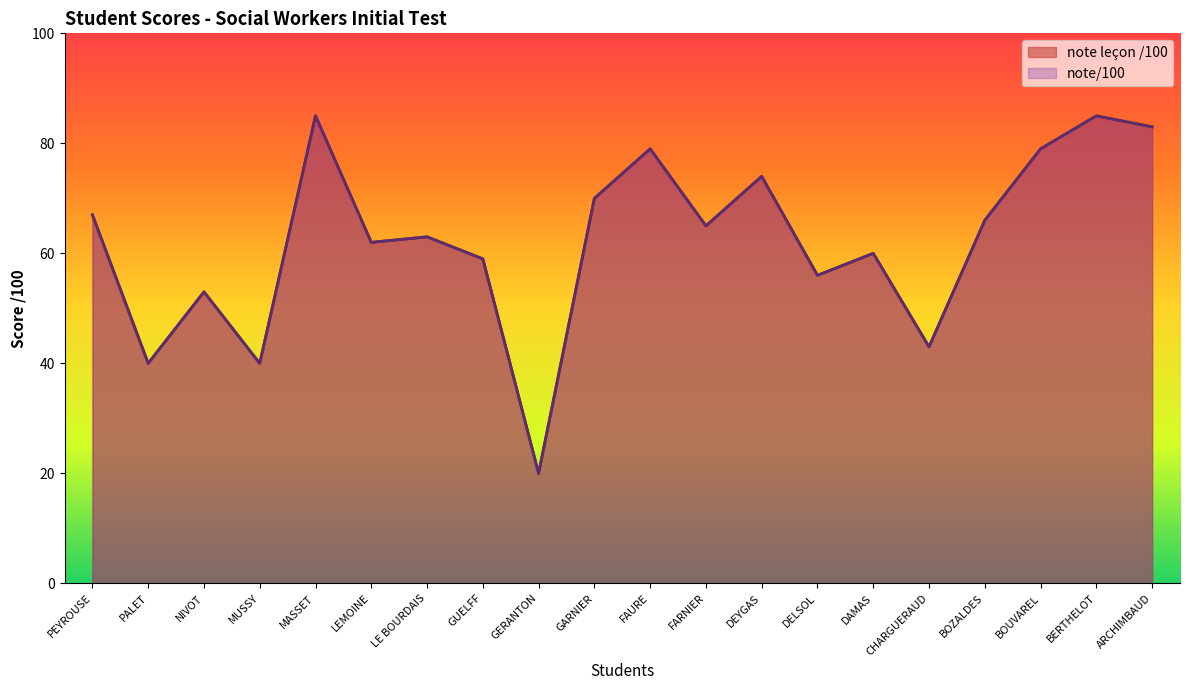

How many lines are shown in the chart?

2